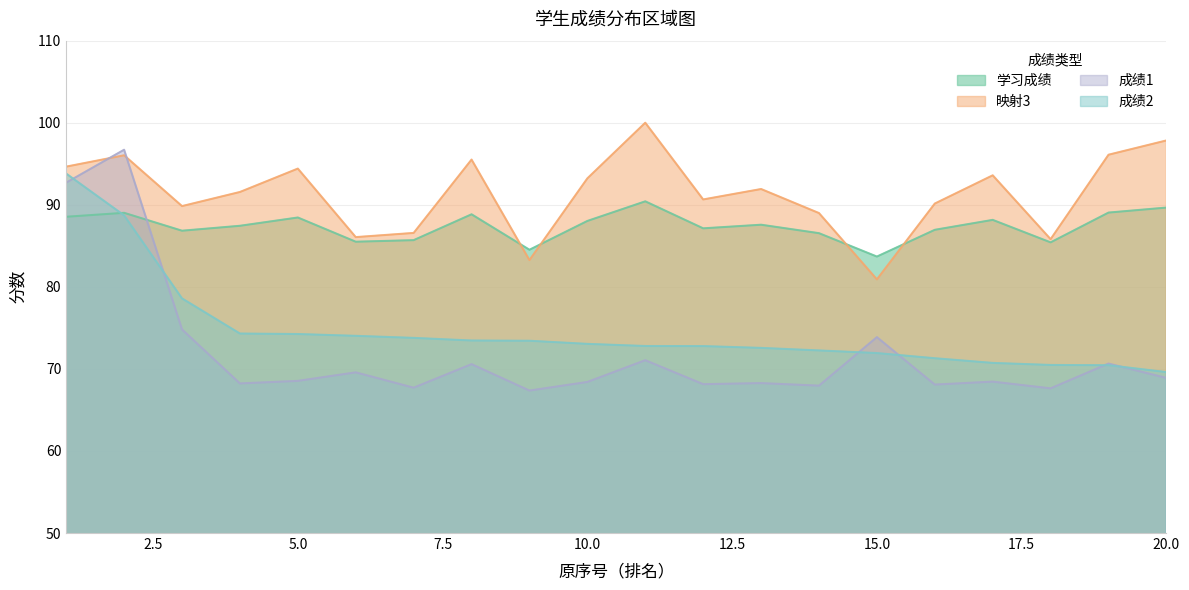

Between 13 and 16, which is larger?

13